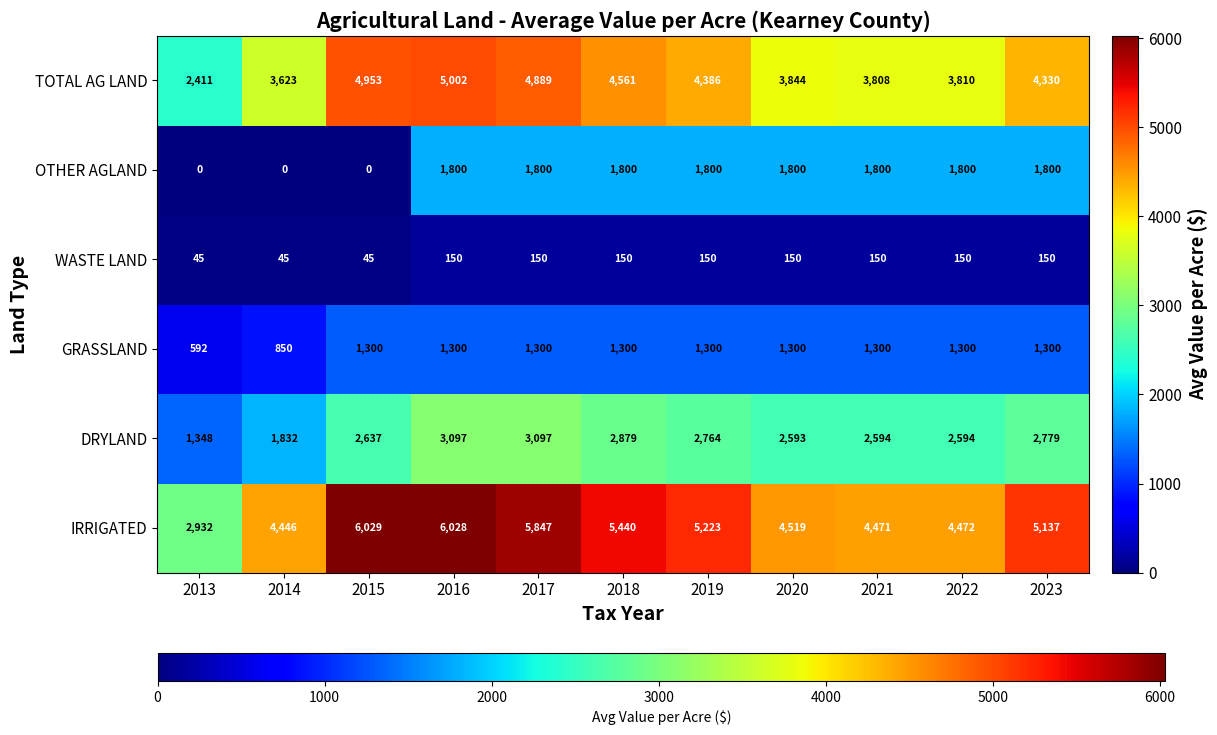

What is the lowest value of the WASTE LAND series?

45